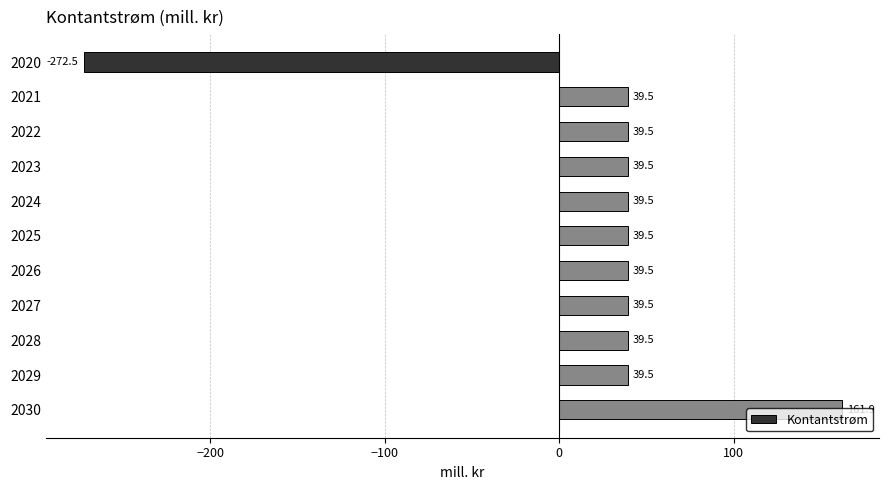

How many data points are above 39?

10